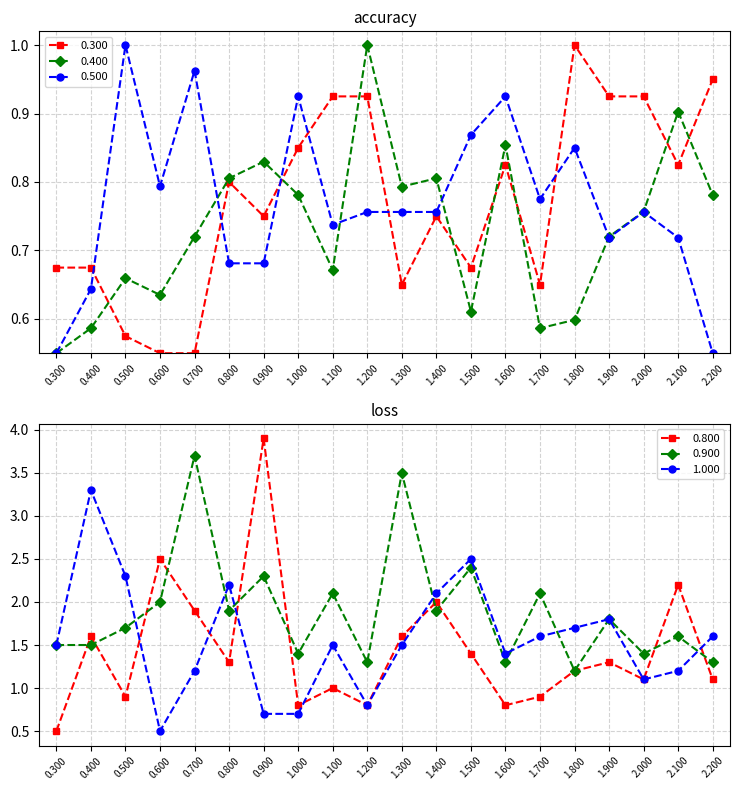

Is this an area chart (filled region under the line)?

No